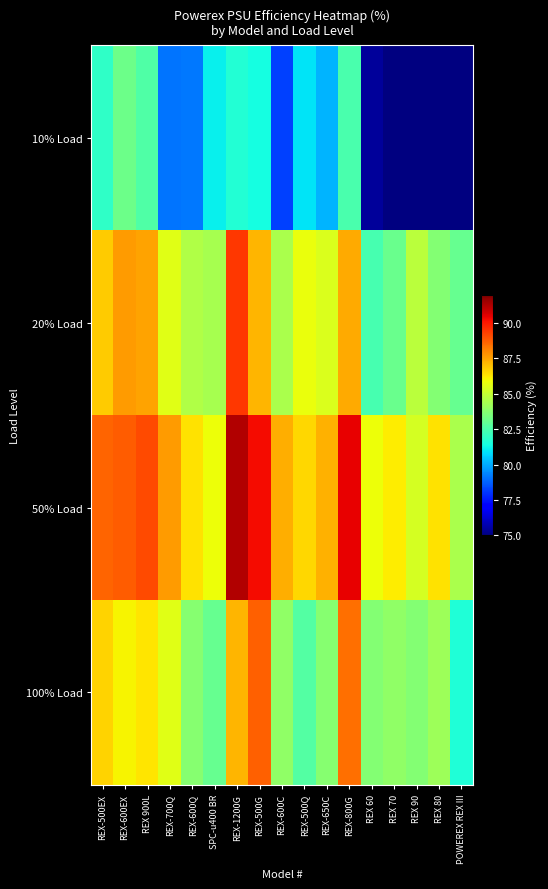

At which label does 50% Load reach its peak?

REX-1200G